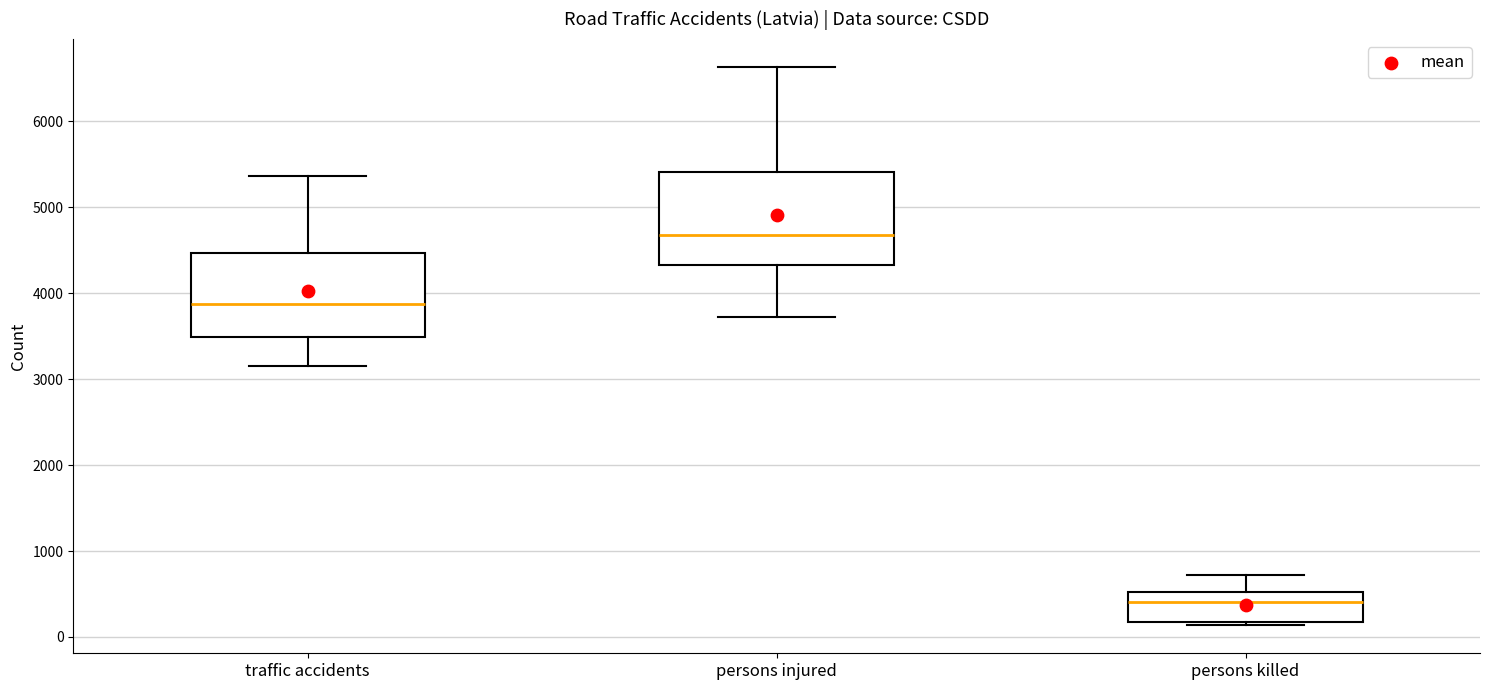

Reading left to right, read every box against the y-axis: the position of its median line, the range the box covers, and the ends of its whiskers. The values are not printed on the chart, so give them approximately, as read against the axis.

traffic accidents: median 3900, box 3500 to 4500, whiskers 3200 to 5400
persons injured: median 4700, box 4300 to 5400, whiskers 3700 to 6600
persons killed: median 400, box 200 to 500, whiskers 100 to 700